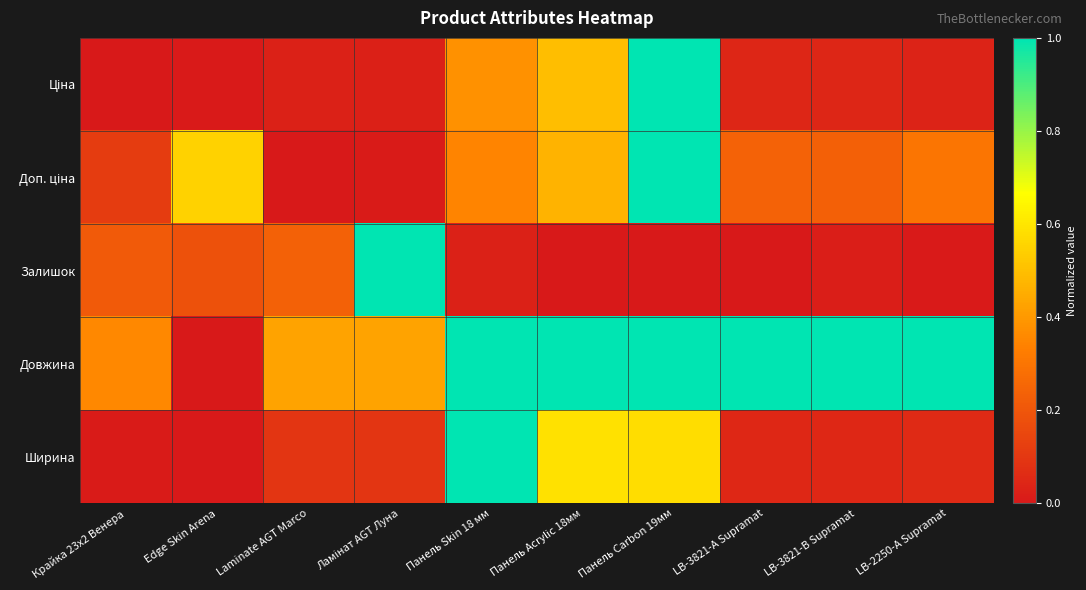

Which series has the widest spread of values?

Ціна